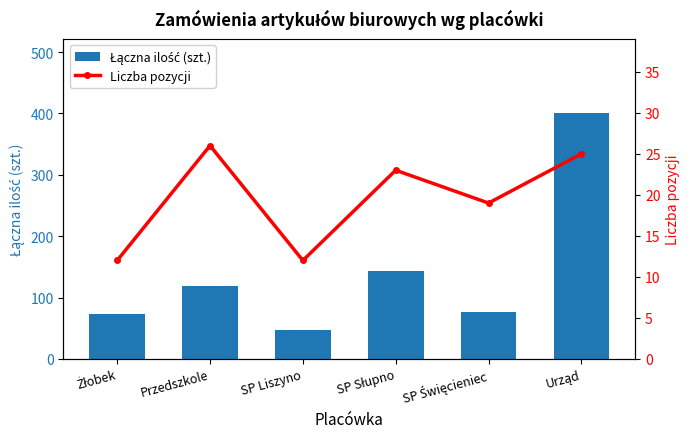

How many values in the Łączna ilość (szt.) series are below 118?

3